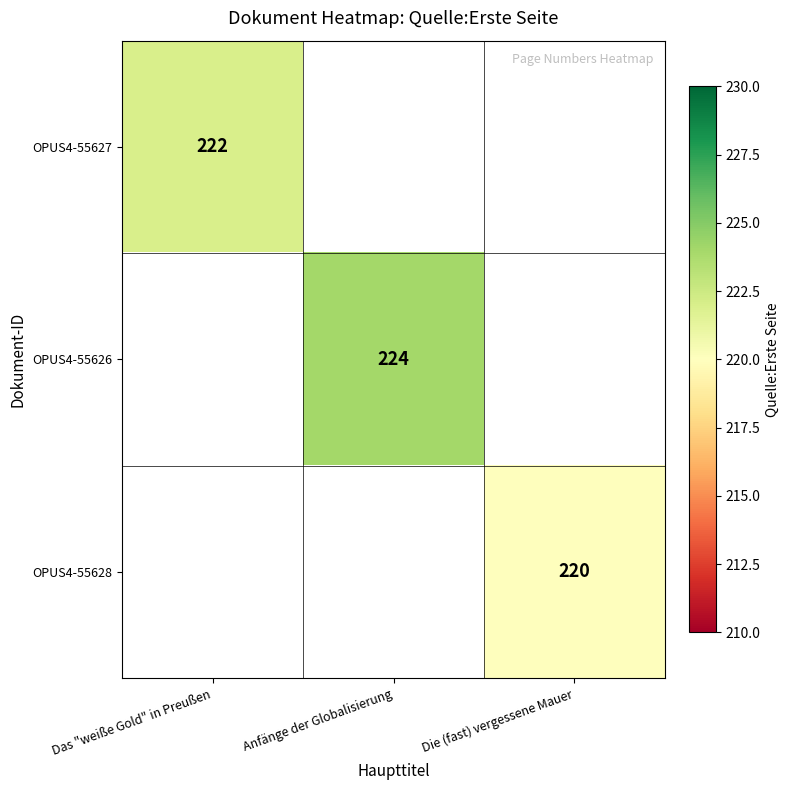

Which series has the largest range (max minus min)?

OPUS4-55627